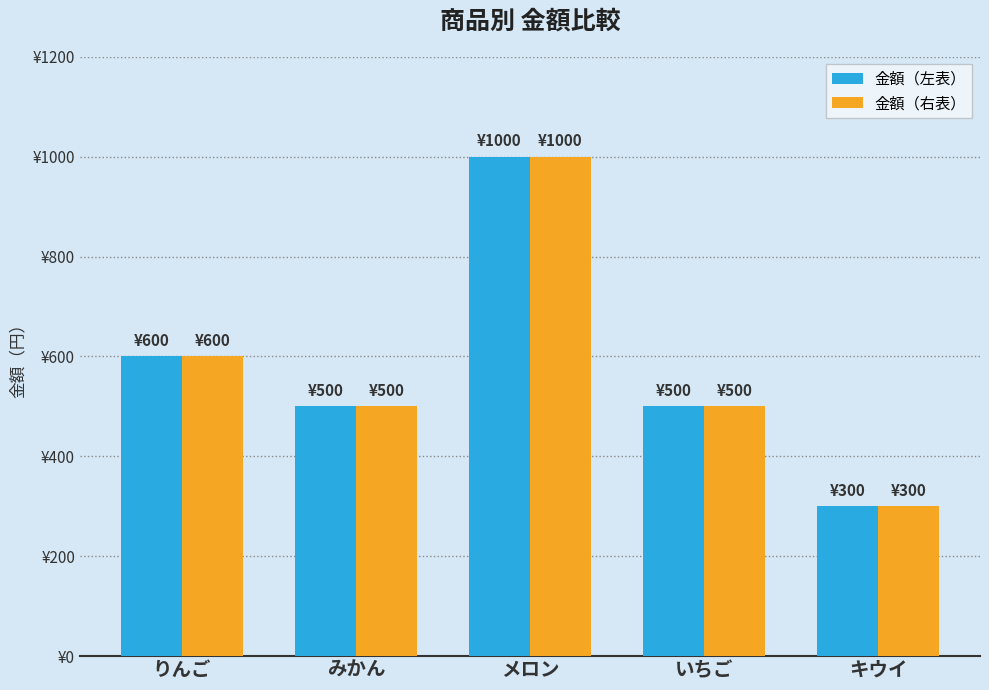

The 金額（左表） series shows 500 at いちご. True or false?

True